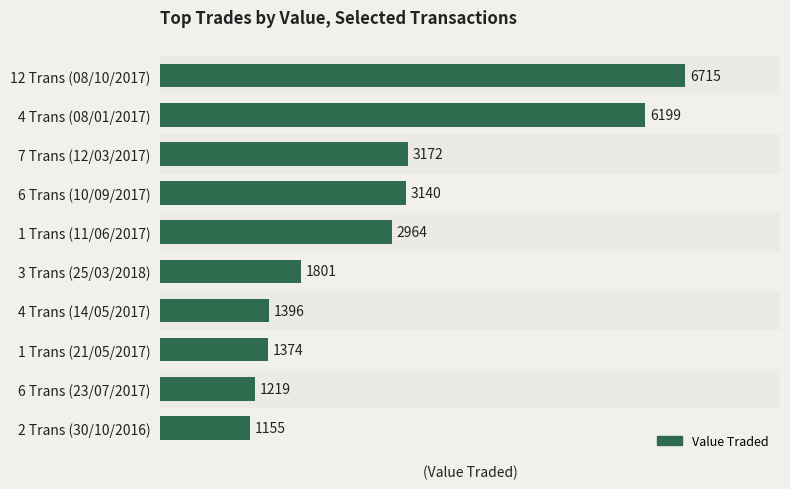

What is the change in value from 4 Trans (08/01/2017) to 6 Trans (10/09/2017)?

-3059